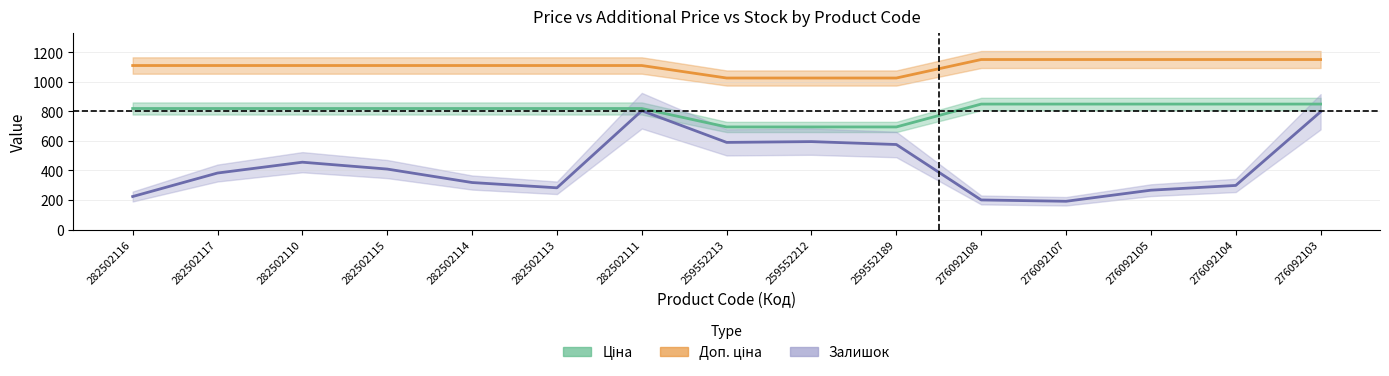

What is the lowest value of the Залишок series?

191.1